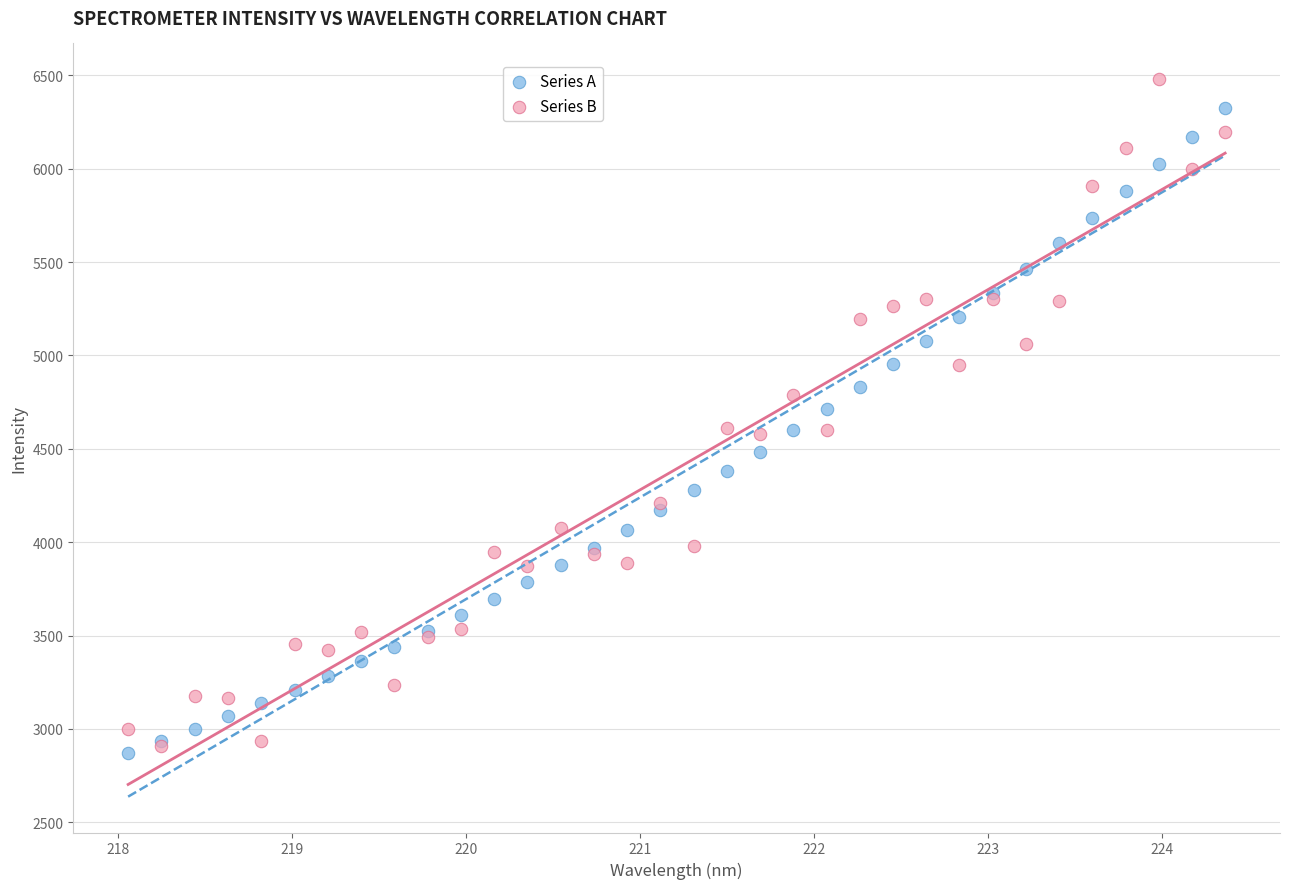

Which series contains the highest Y value?

Series B